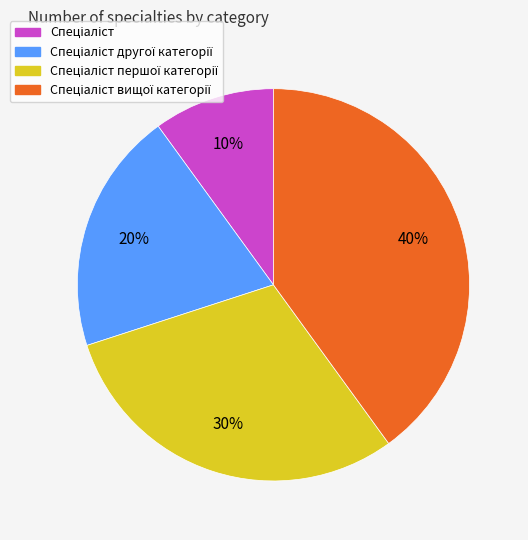

Is there a majority slice in this chart?

No